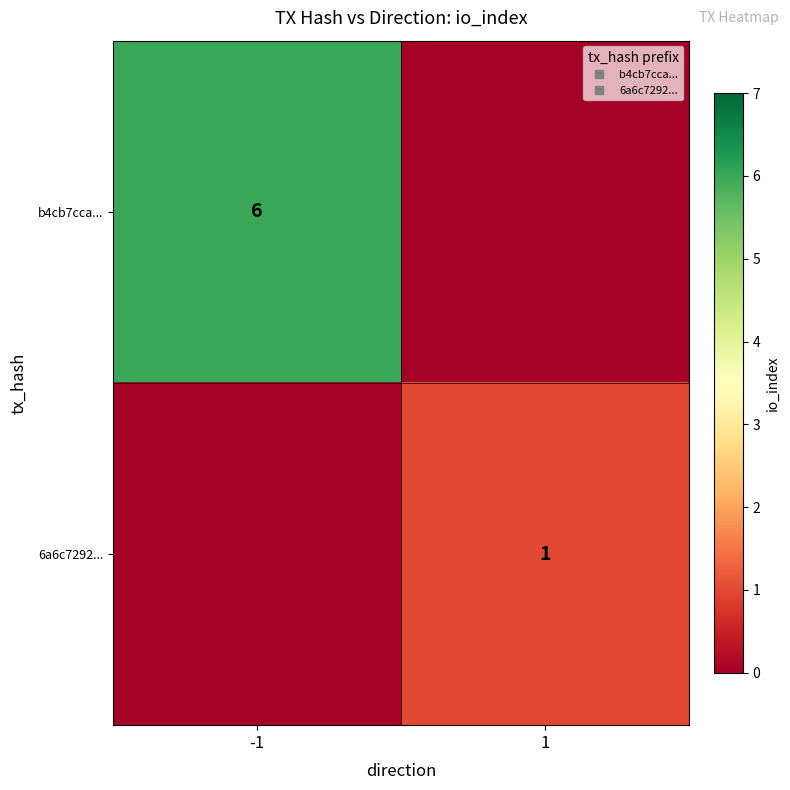

What is the difference between the b4cb7cca... values at -1 and 1?

6